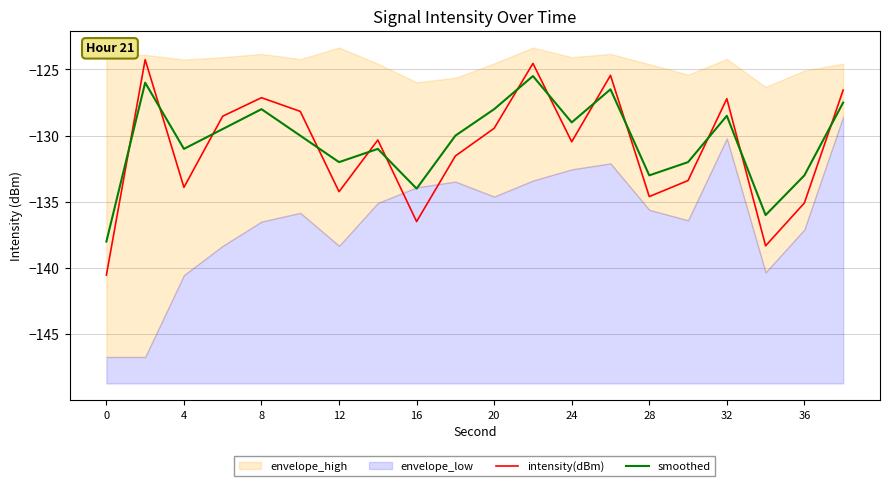

True or false: intensity(dBm) has a value of -169.6 at 24.

False